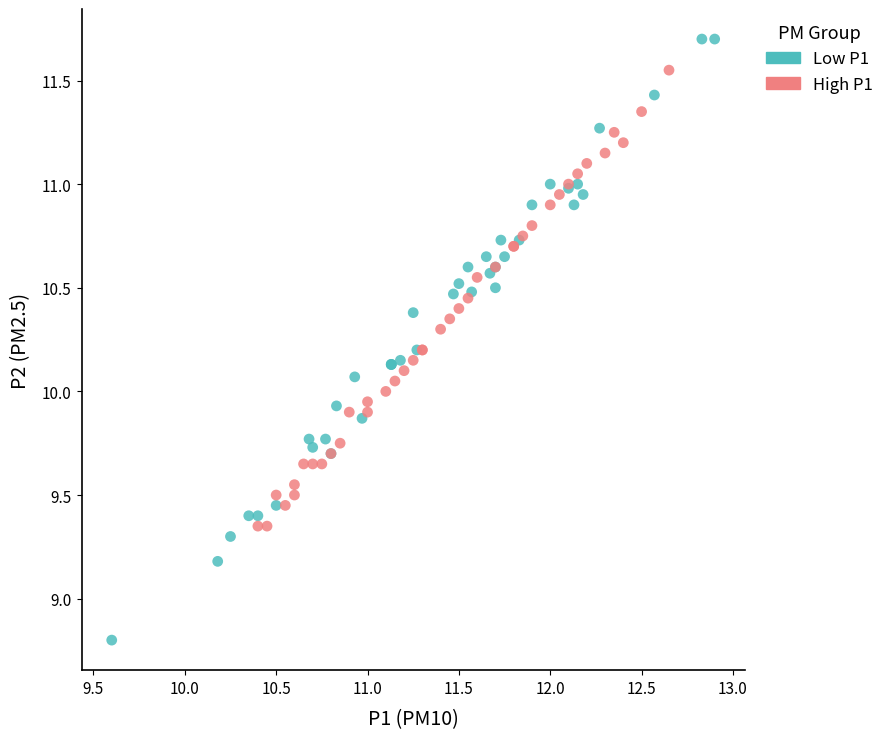

Which series contains the lowest Y value?

Low P1